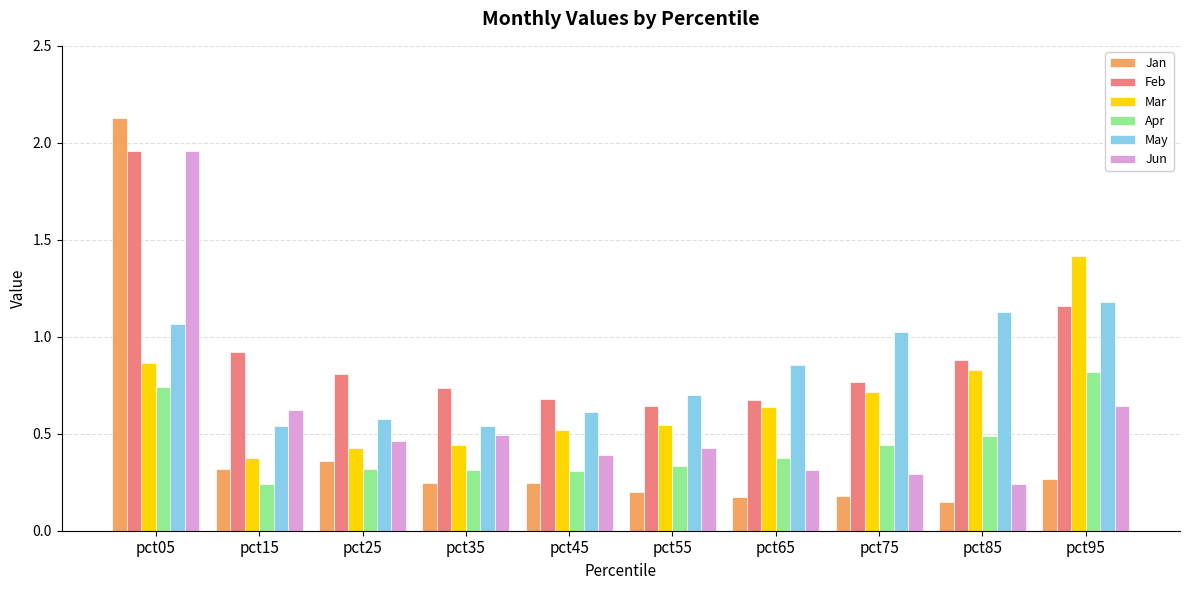

List the labels in order of Jun value, smallest first.

pct85, pct75, pct65, pct45, pct55, pct25, pct35, pct15, pct95, pct05